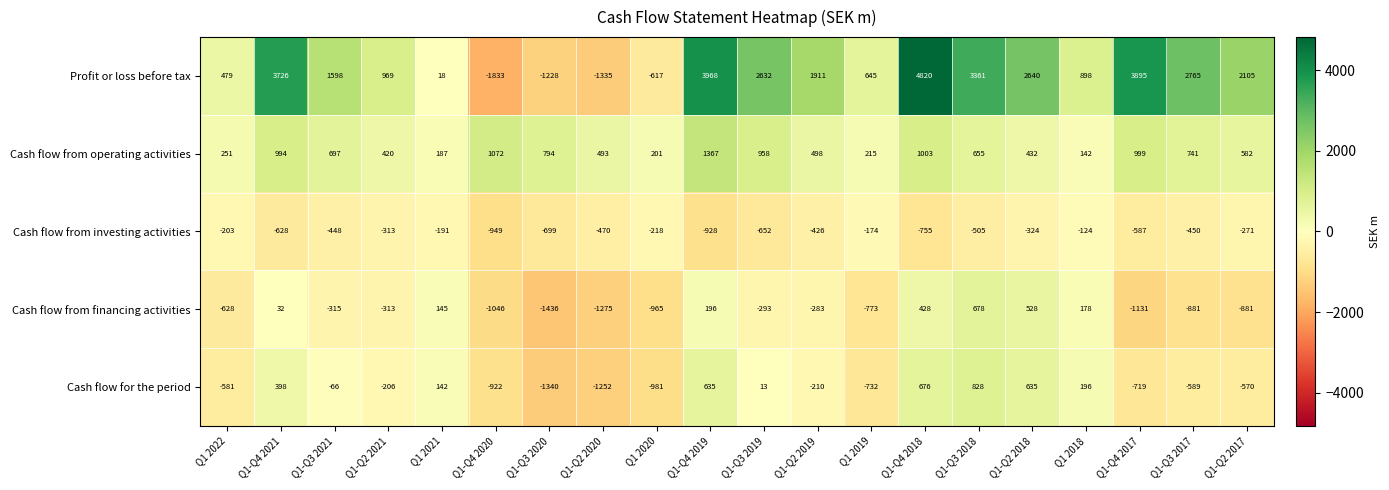

What is the total value across all series at Q1-Q4 2018?

6172